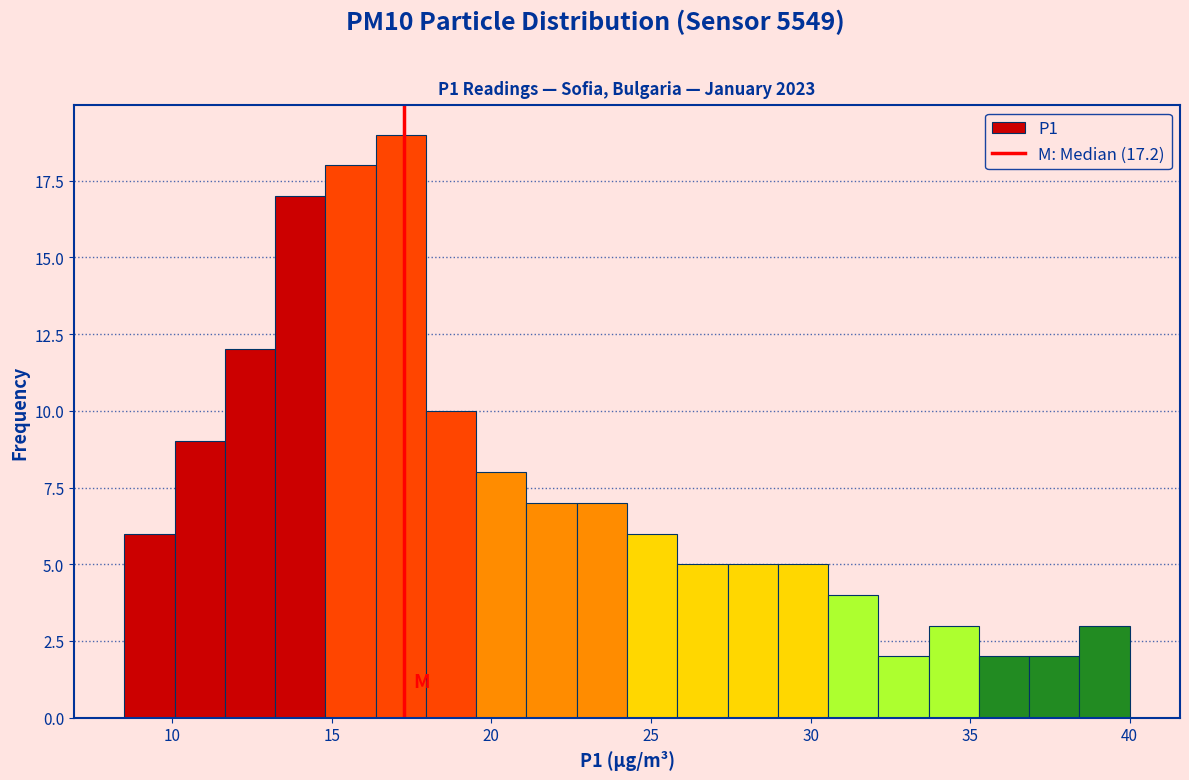

Read against the x-axis, roughly where is the centre of the tallest bar?

17.0